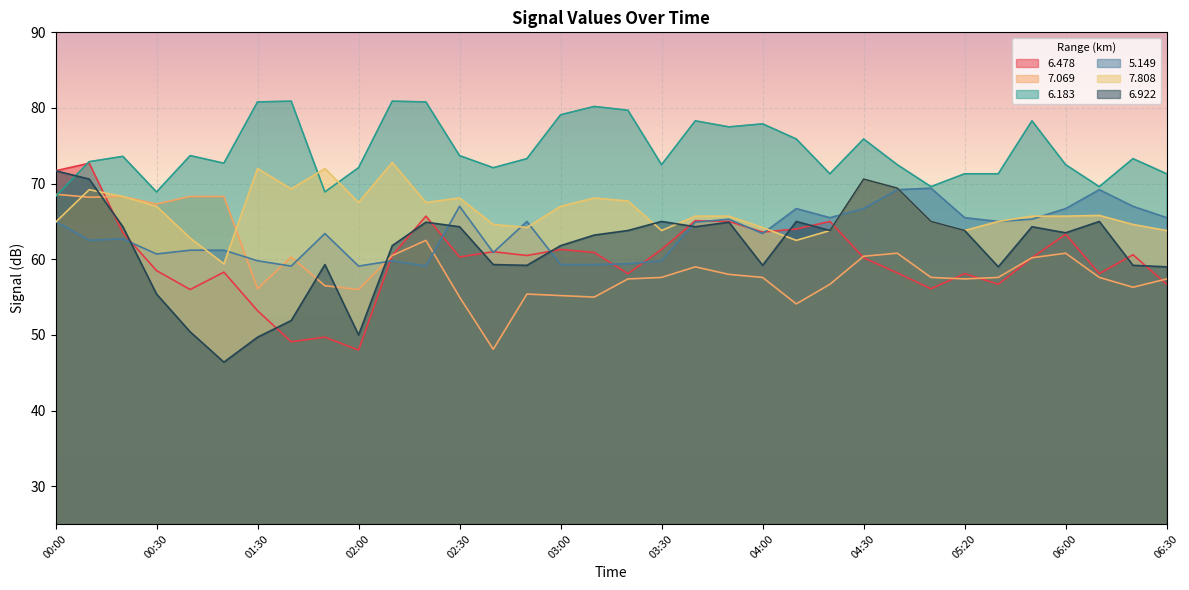

Is it true that   5.149 equals 88.9 at 04:00?

False